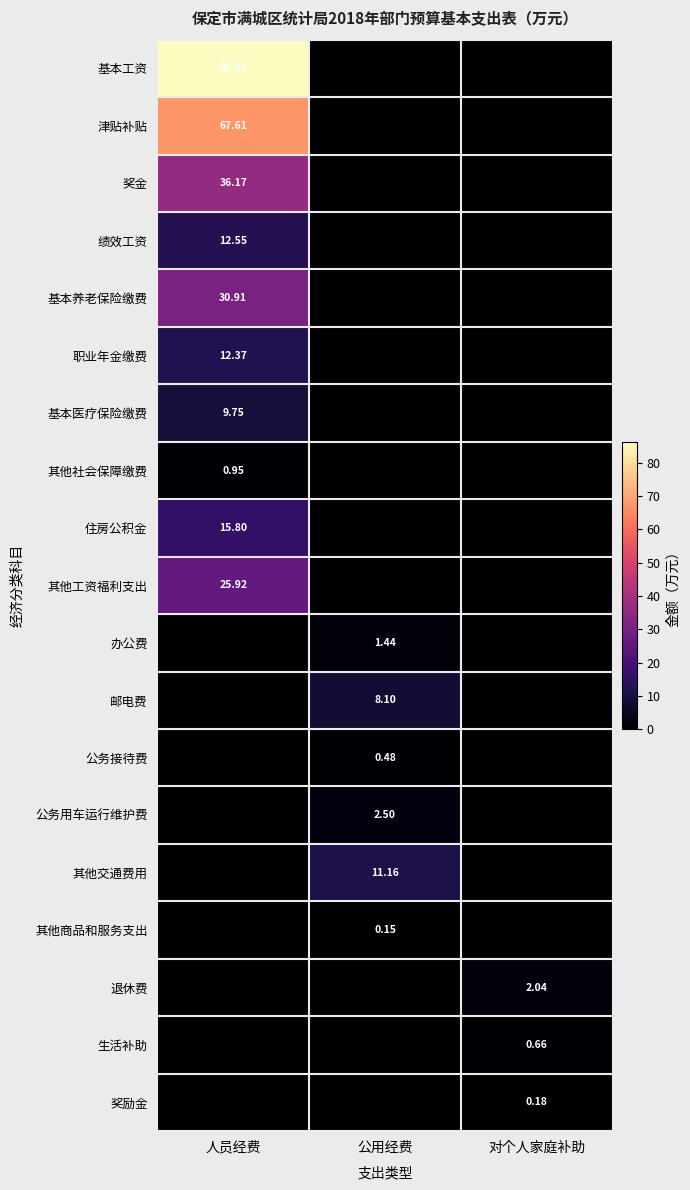

Is the value of 其他工资福利支出 at 人员经费 greater than the value of 退休费 at 对个人家庭补助?

Yes